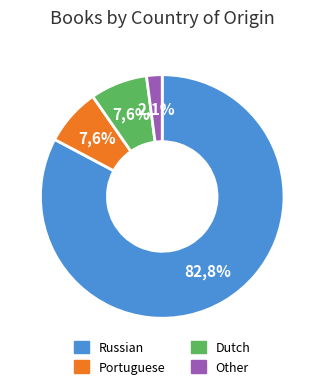

To the nearest percent, what is the difference between the largest and smallest slice percentages?

81%